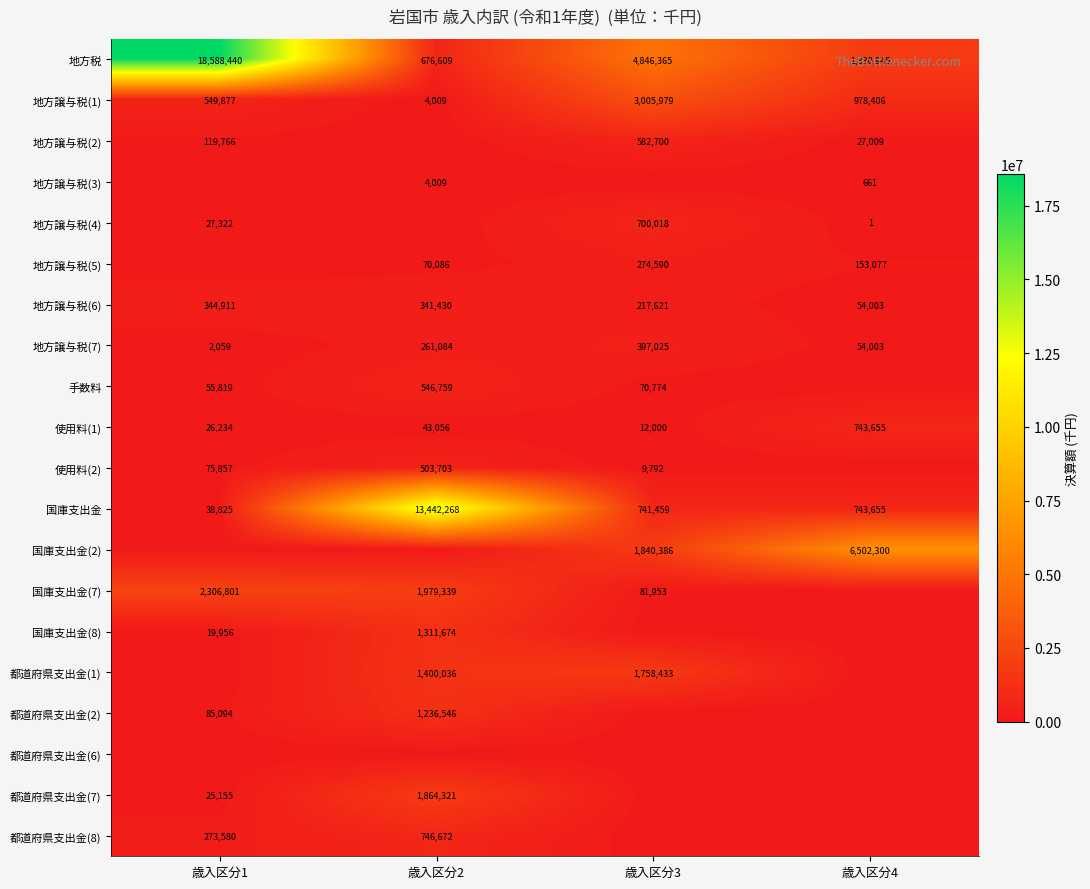

What is the sum of all 地方税 values?

25942359